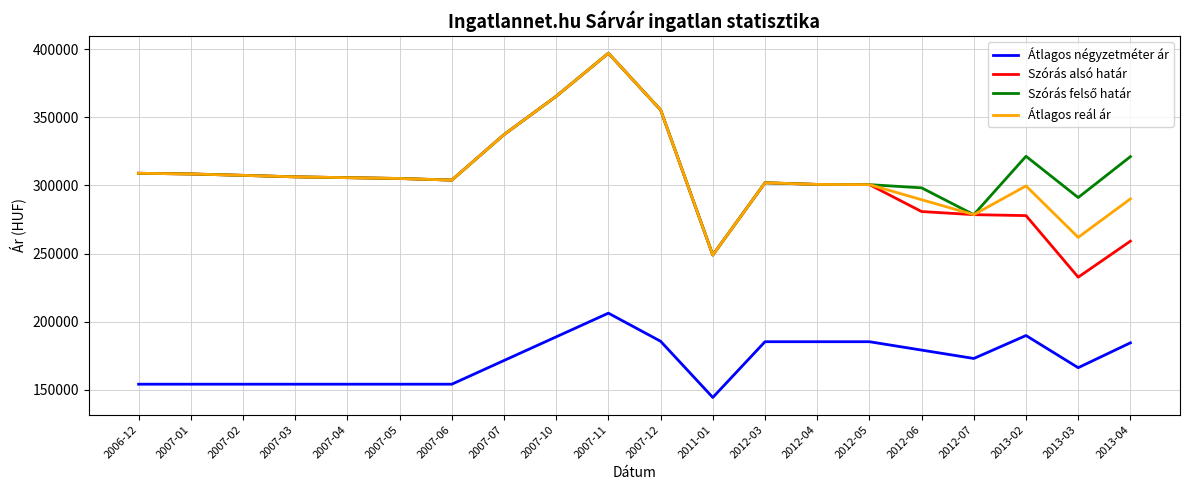

True or false: Átlagos reál ár and Átlagos négyzetméter ár intersect in this chart.

False